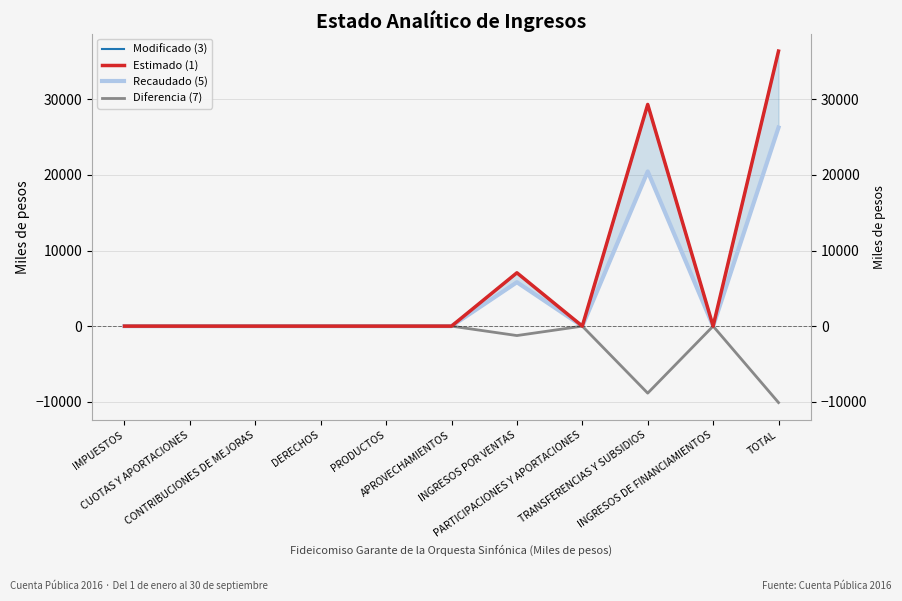

True or false: Diferencia (7) has more than 0 interior local peaks.

True